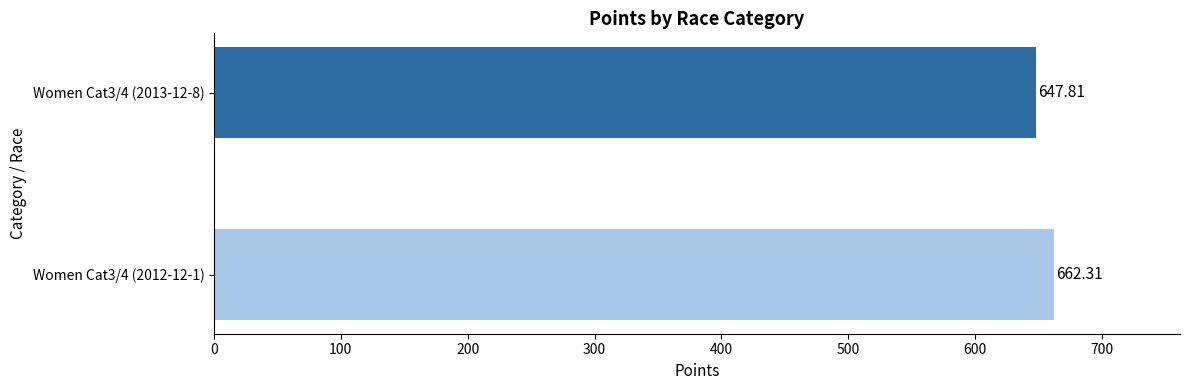

Between Women Cat3/4 (2012-12-1) and Women Cat3/4 (2013-12-8), which is larger?

Women Cat3/4 (2012-12-1)